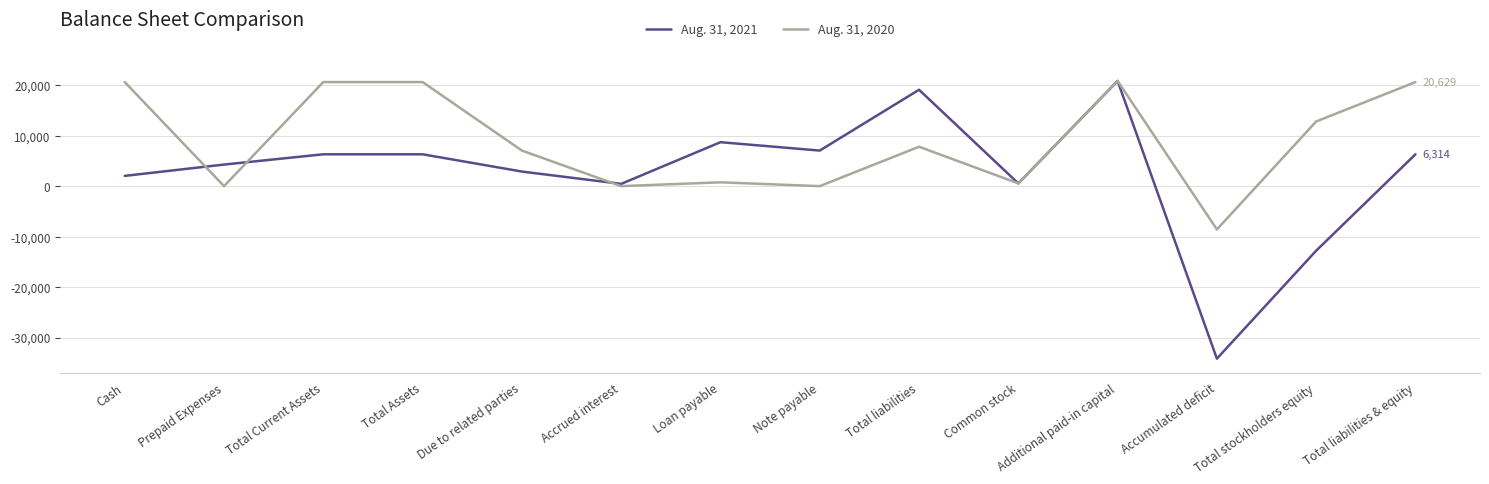

List the series in order of their overall mean, lowest first.

Aug. 31, 2021, Aug. 31, 2020